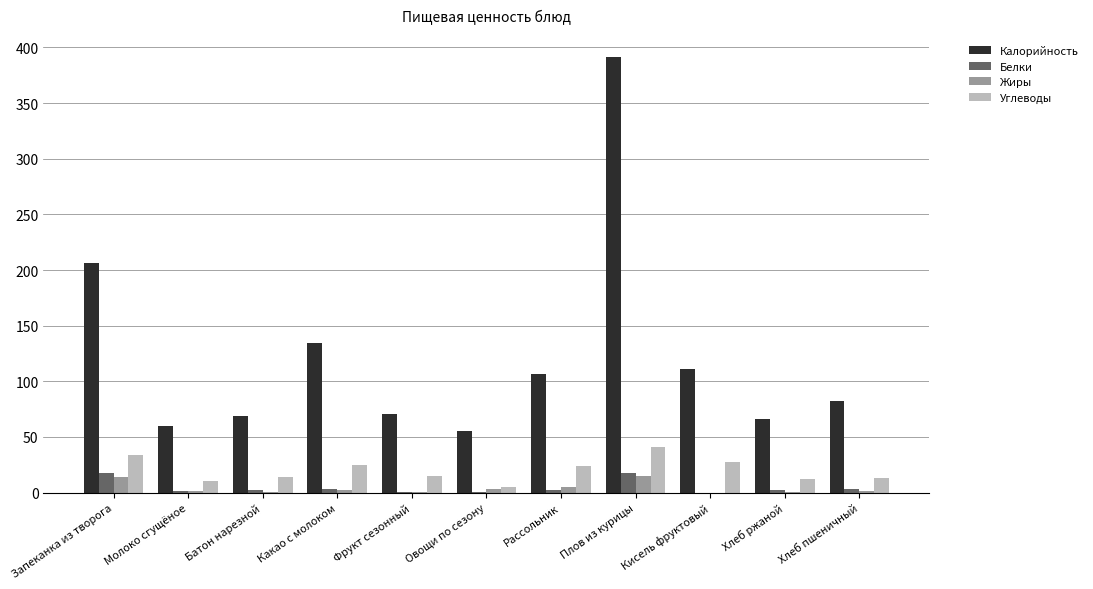

What is the maximum value for Жиры?

15.1